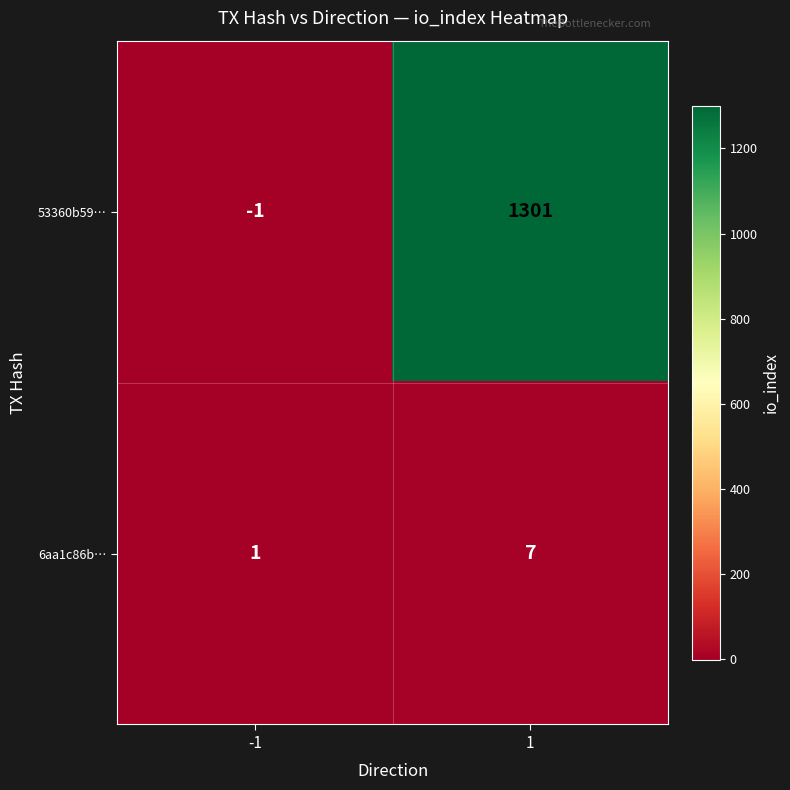

The 53360b59… series shows -1 at -1. True or false?

True